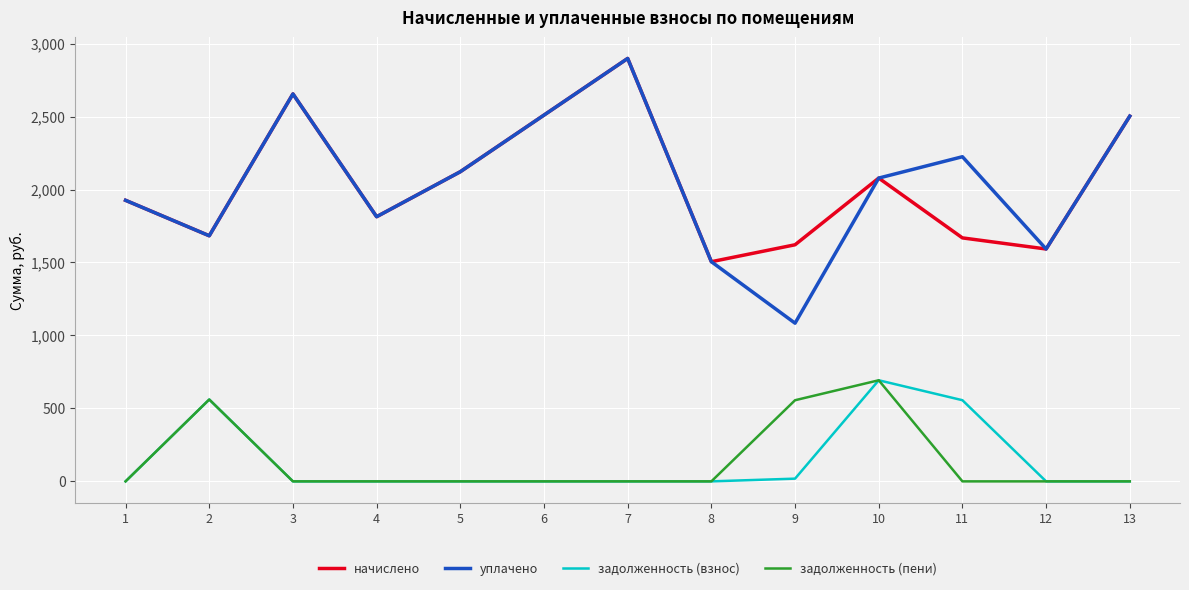

Which series changed the most between 11 and 13?

начислено